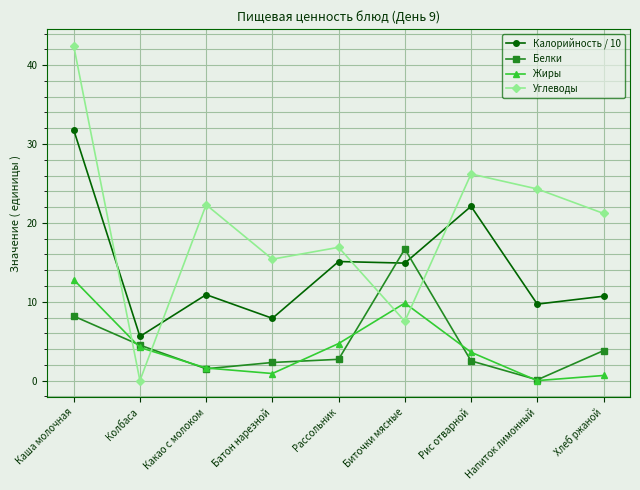

True or false: Жиры has a value of 0.7 at Хлеб ржаной.

True